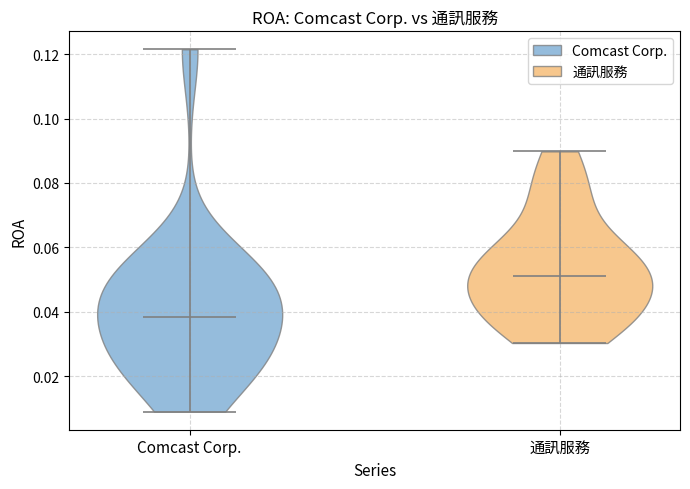

Reading left to right, read every violin against the y-axis: where its median line is, and the lowest and highest points it reaches. The values are not printed on the chart, so give them approximately, as read against the axis.

Comcast Corp.: median line 0.038, lowest point 0.010, highest point 0.122
通訊服務: median line 0.052, lowest point 0.030, highest point 0.090